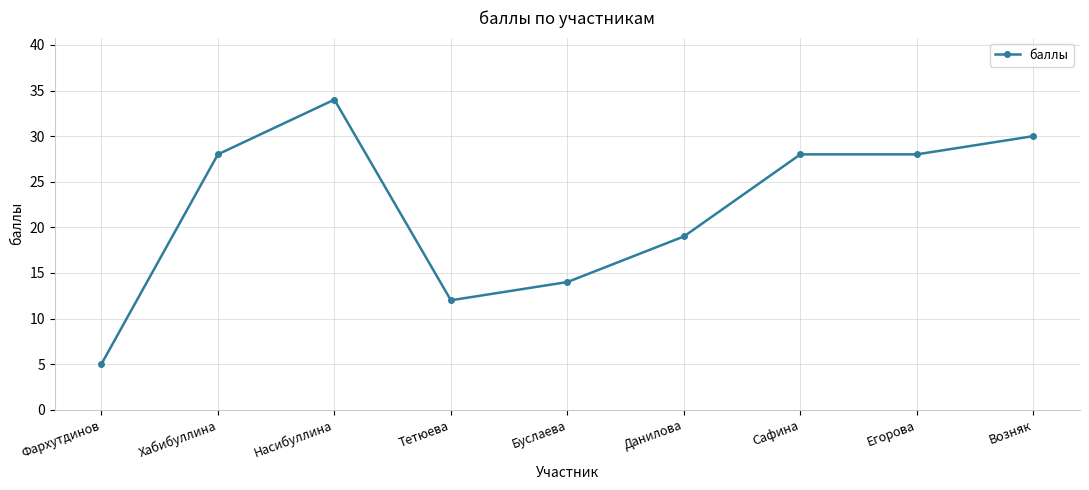

What is the change in value from Буслаева to Возняк?

+16